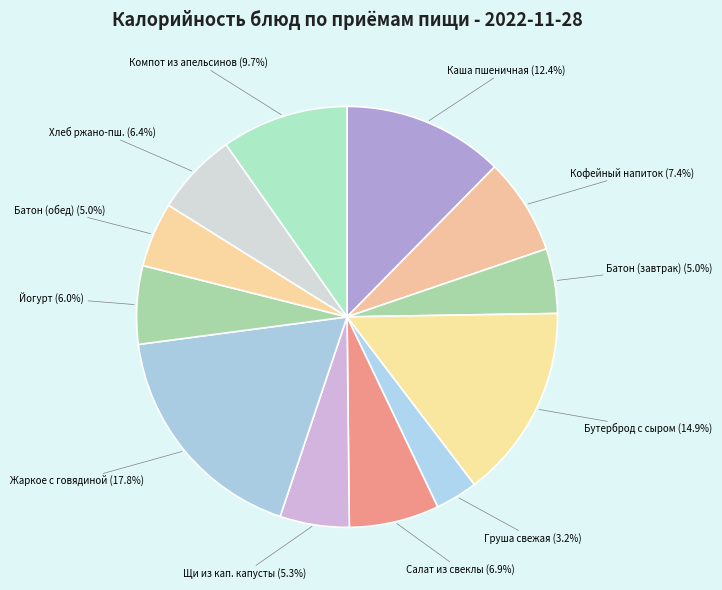

What is the smallest slice in the pie chart?

Груша свежая